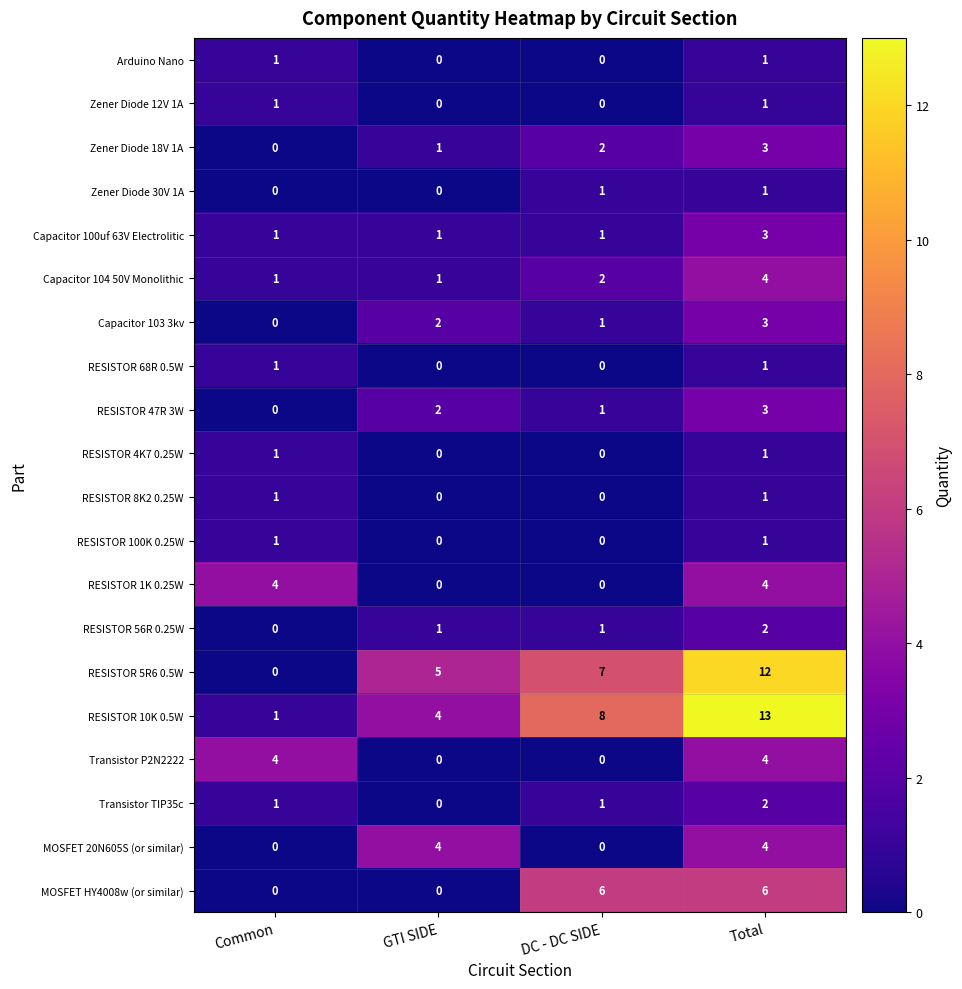

How many MOSFET 20N605S (or similar) values are between 0 and 4?

4